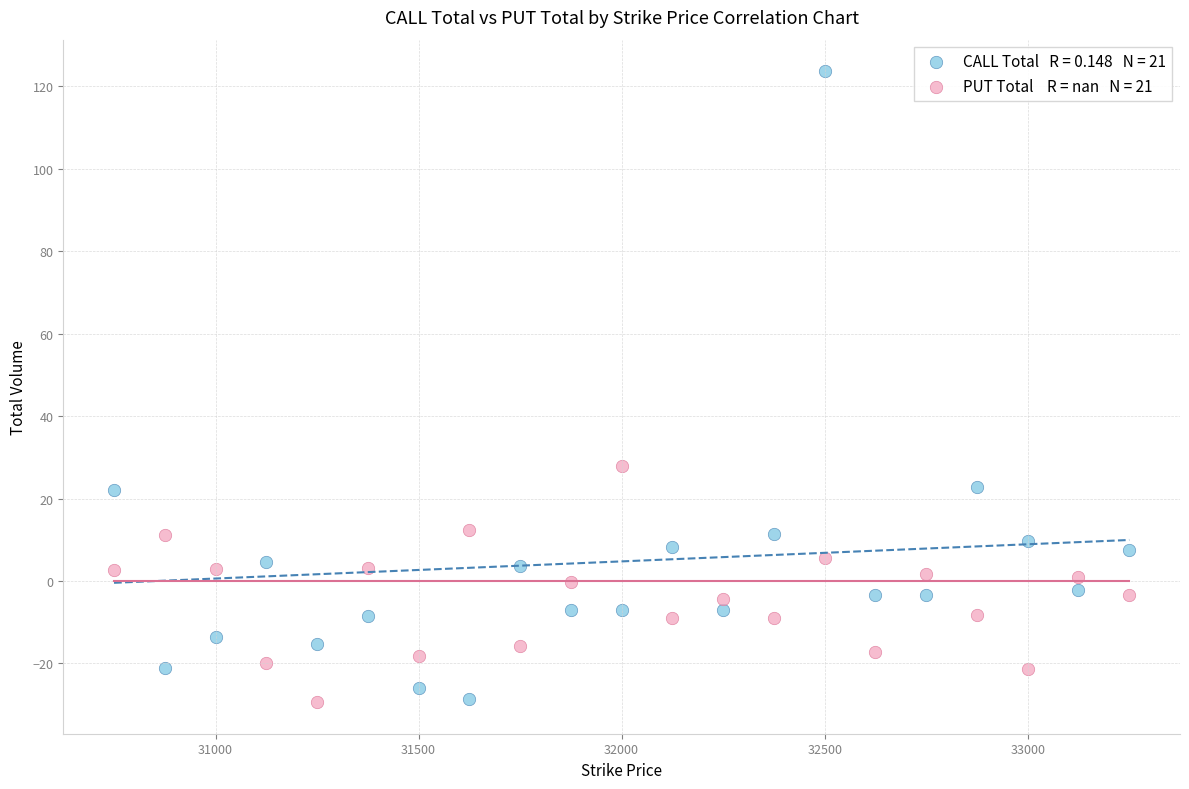

Across all series, what Y value is closest to 47?

27.8